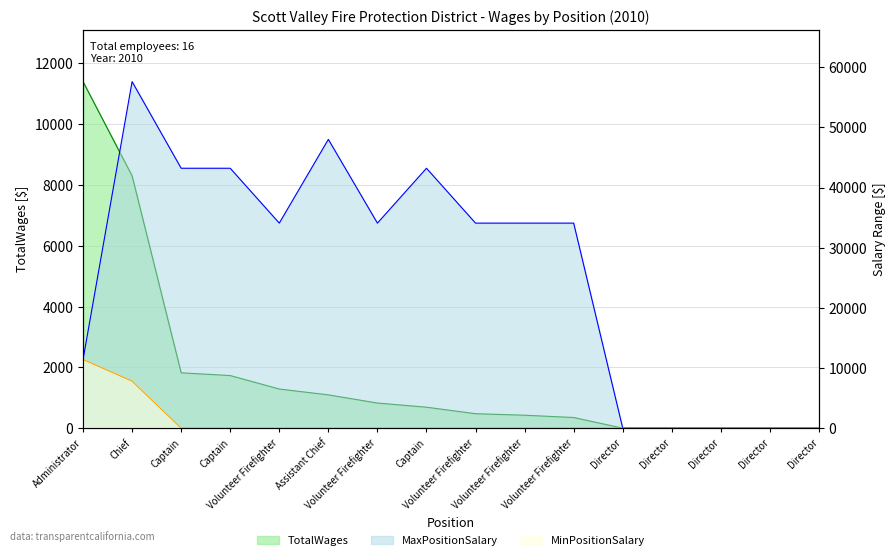

At Volunteer Firefighter, list the series in order from smallest to largest.

MinPositionSalary, TotalWages, MaxPositionSalary